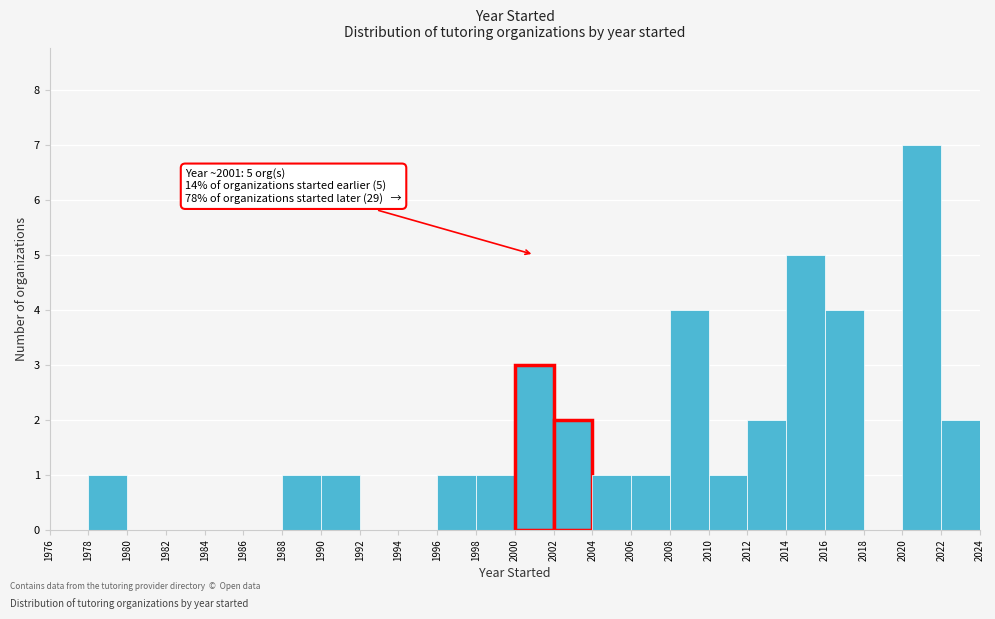

Which range on the x-axis has the tallest bar?

2020 to 2022